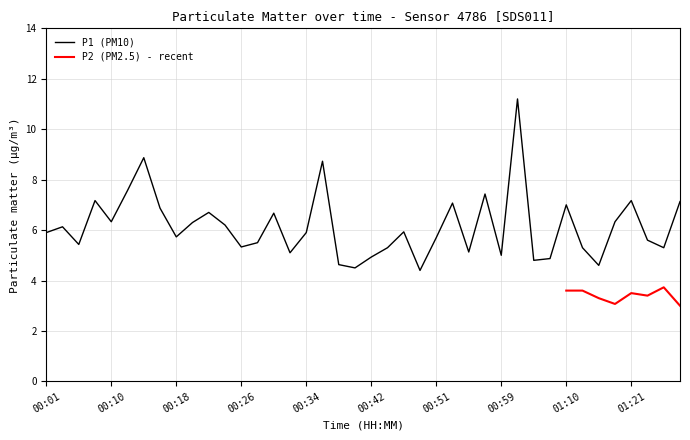

Rank the categories by value from lowest to highest.

00:48, 00:40, 01:17, 00:38, 01:03, 01:05, 00:42, 00:59, 00:32, 00:55, 00:44, 01:14, 01:25, 00:26, 00:05, 00:28, 01:23, 00:51, 00:18, 00:01, 00:34, 00:46, 00:03, 00:24, 00:20, 00:10, 01:19, 00:30, 00:22, 00:16, 01:10, 00:53, 01:27, 00:08, 01:21, 00:57, 00:12, 00:36, 00:14, 01:01